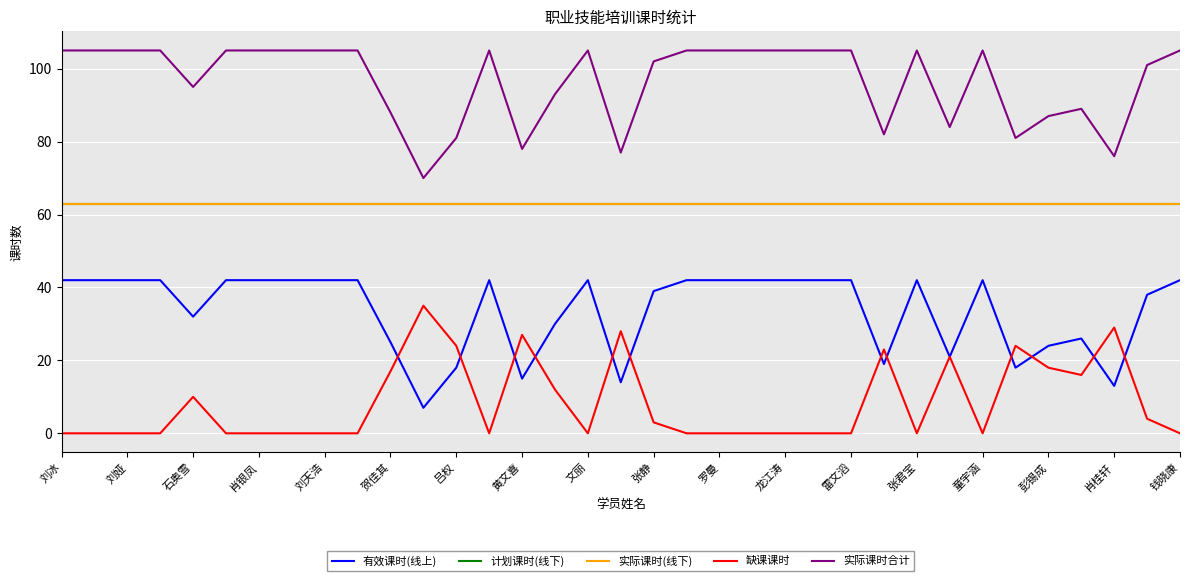

Does the chart display data point markers on the line(s)?

No